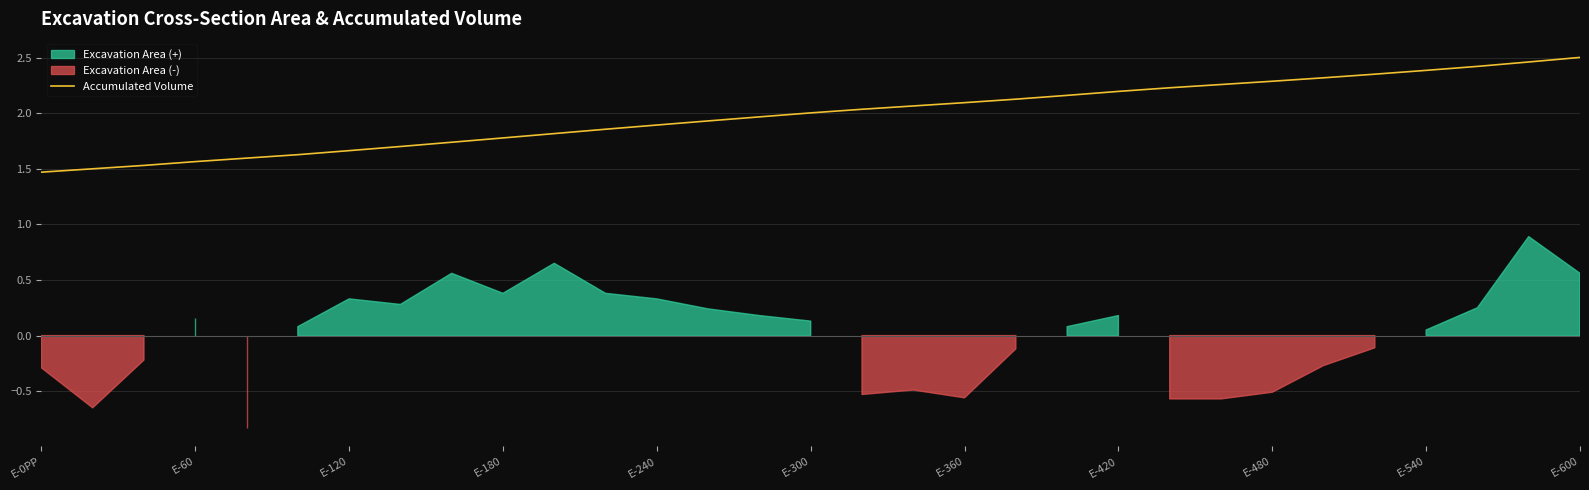

What value does the data have at 20?

2.2